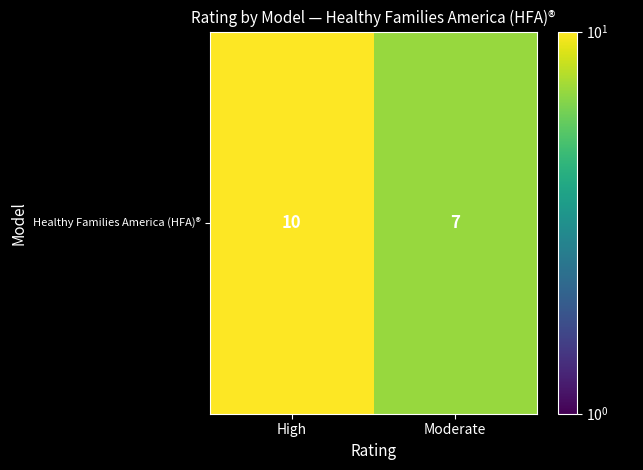

True or false: the data shows 10 at High.

True